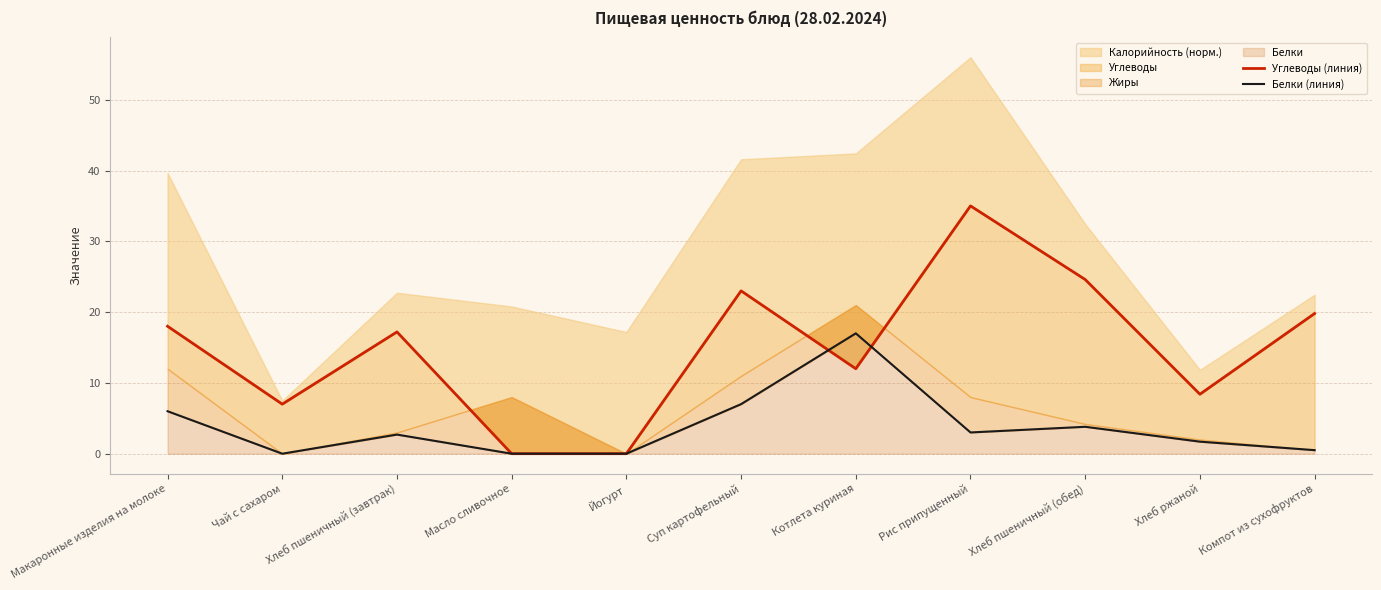

The value of Углеводы (линия) at Йогурт is -17.8. True or false?

False